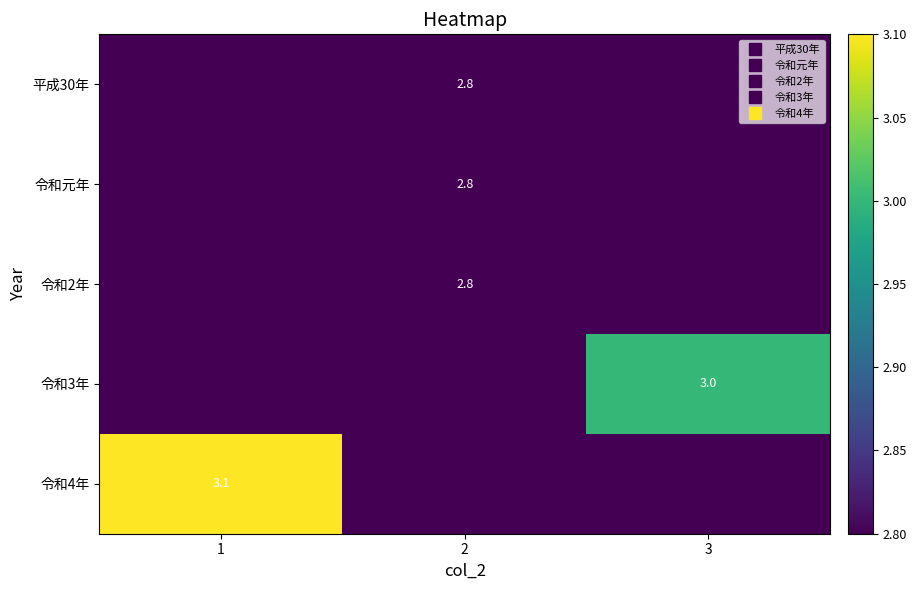

The row_1 series shows 2.8 at 2. True or false?

True